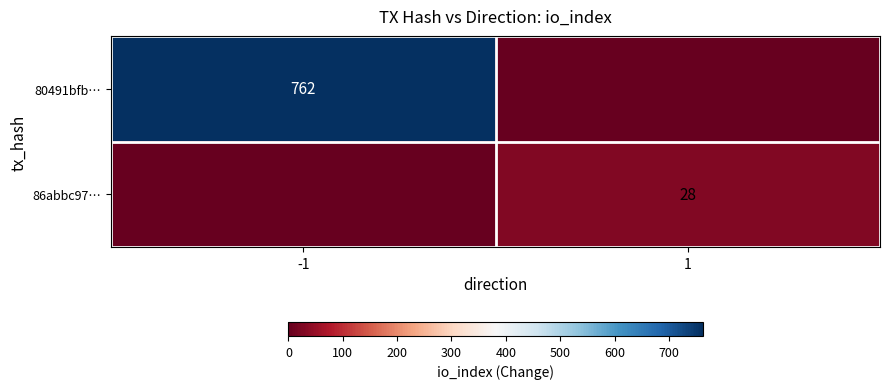

The 86abbc97… series shows 42 at 1. True or false?

False